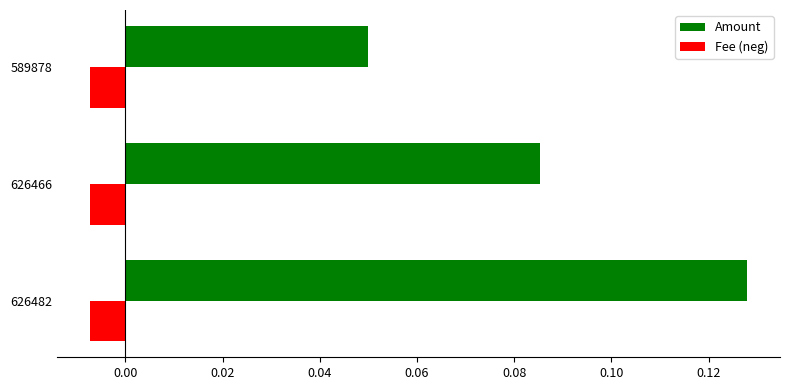

At 626482, list the series in order from smallest to largest.

Fee (neg), Amount